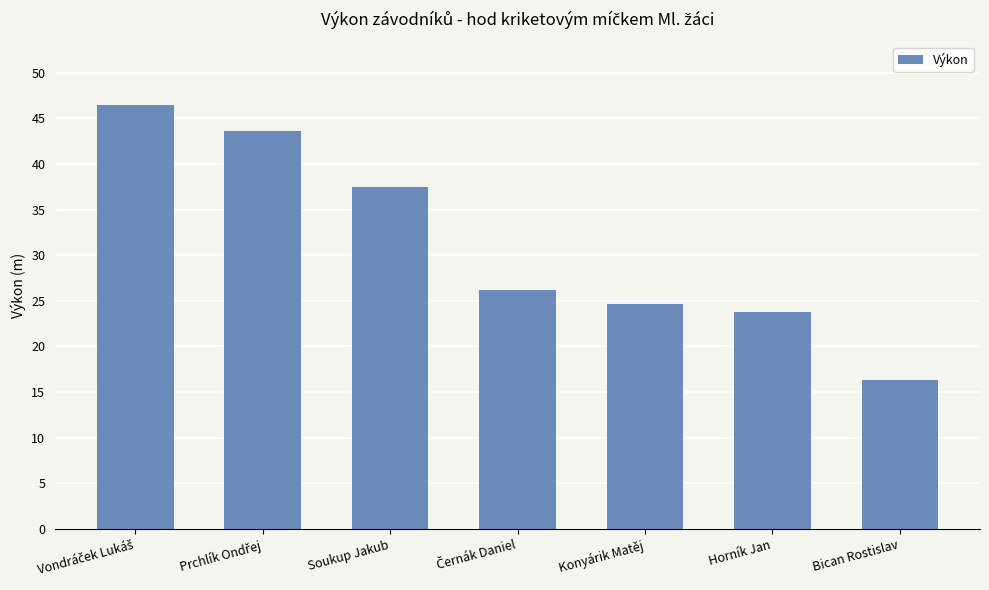

What is the difference between the values at Bican Rostislav and Horník Jan?

7.5